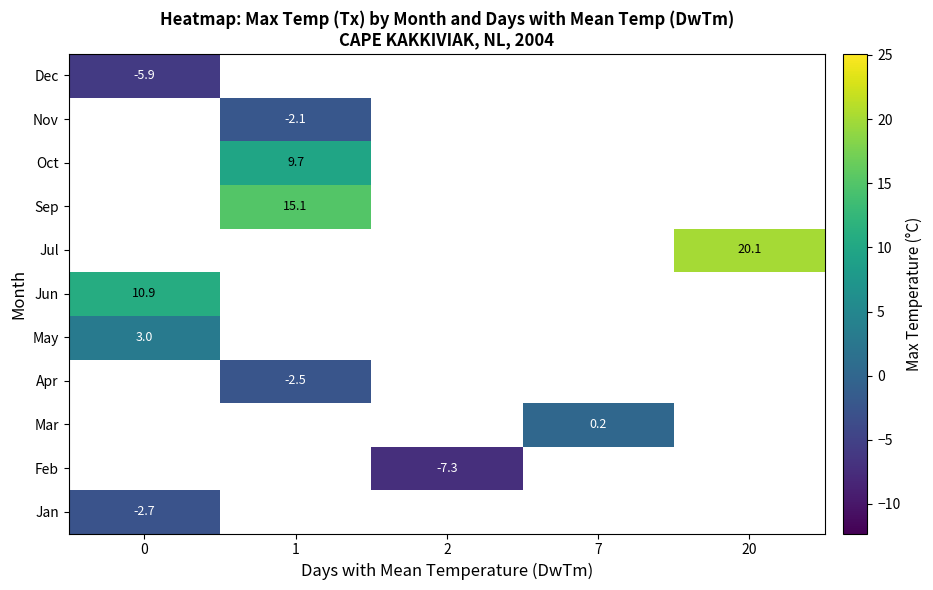

True or false: Oct has a value of 9.7 at 1.

True